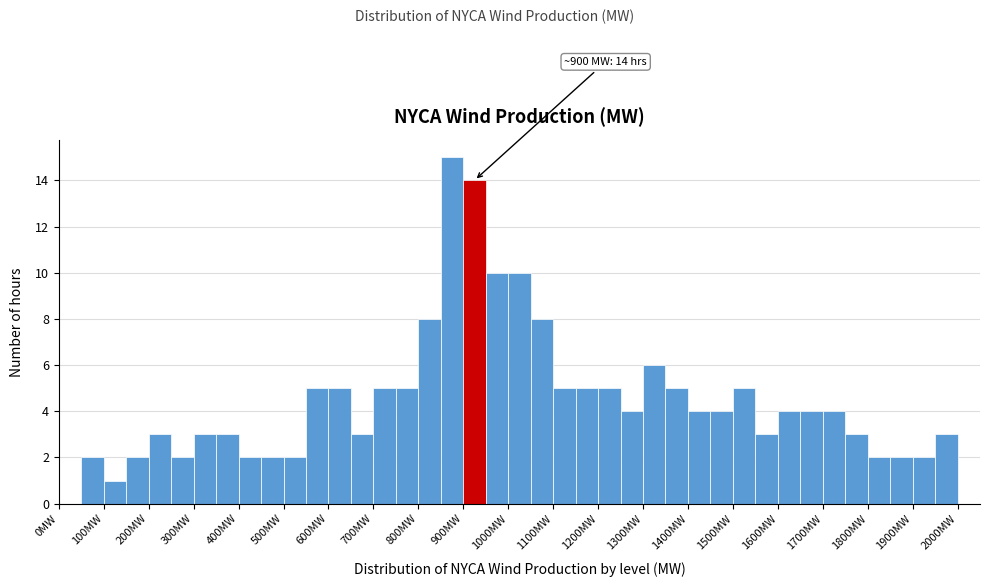

Which range on the x-axis has the tallest bar?

850 to 900